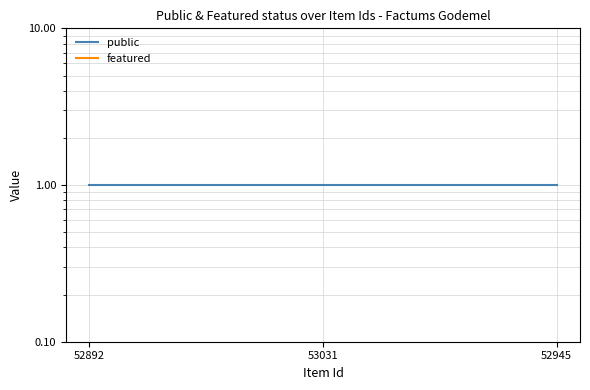

What position from the right is 53031?

2